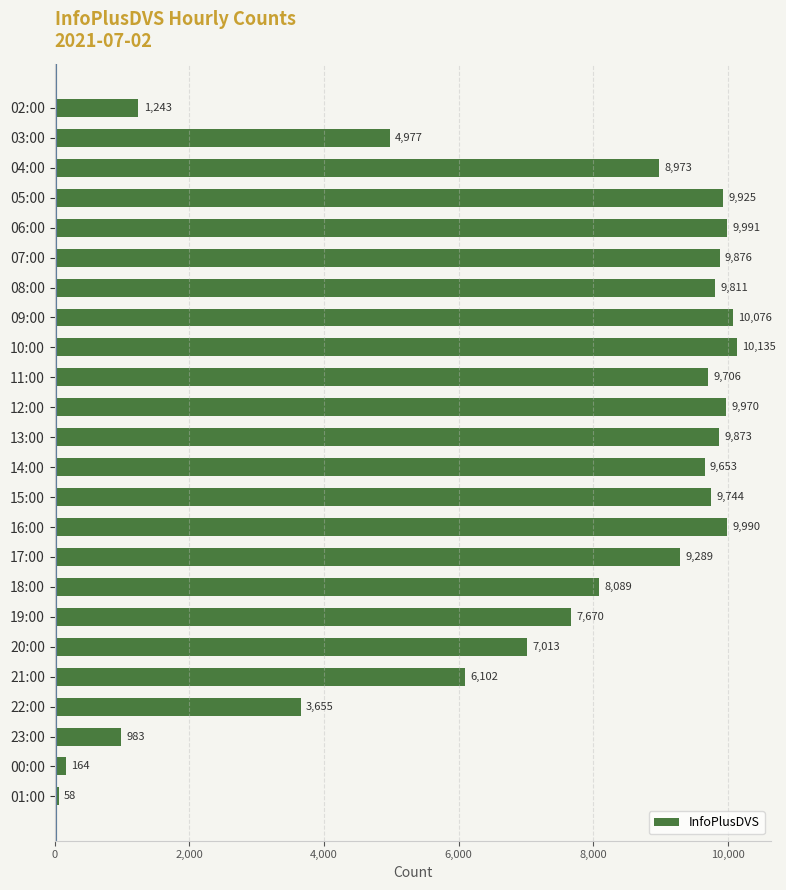

What is the label of the 12th bar from the bottom?

14:00